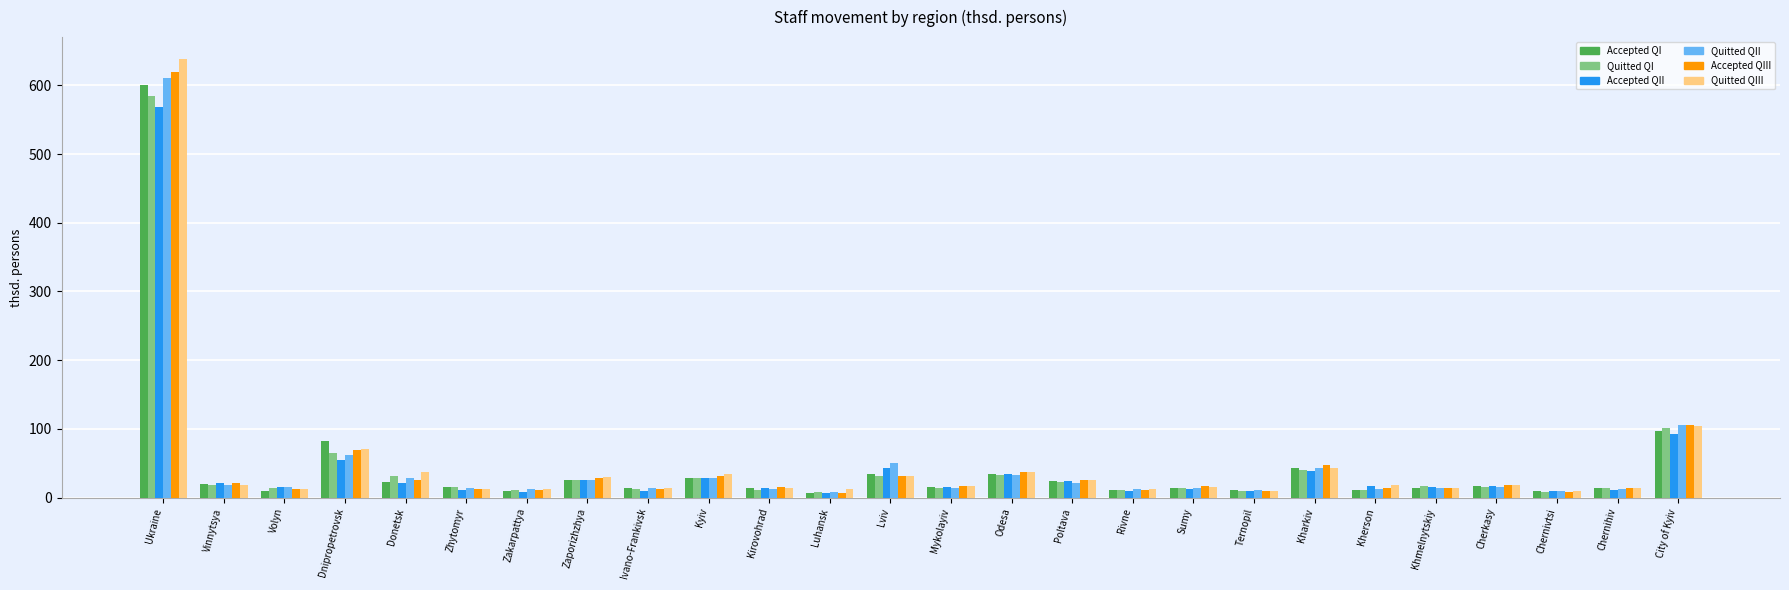

What is the label of the 7th bar from the right?

Kharkiv